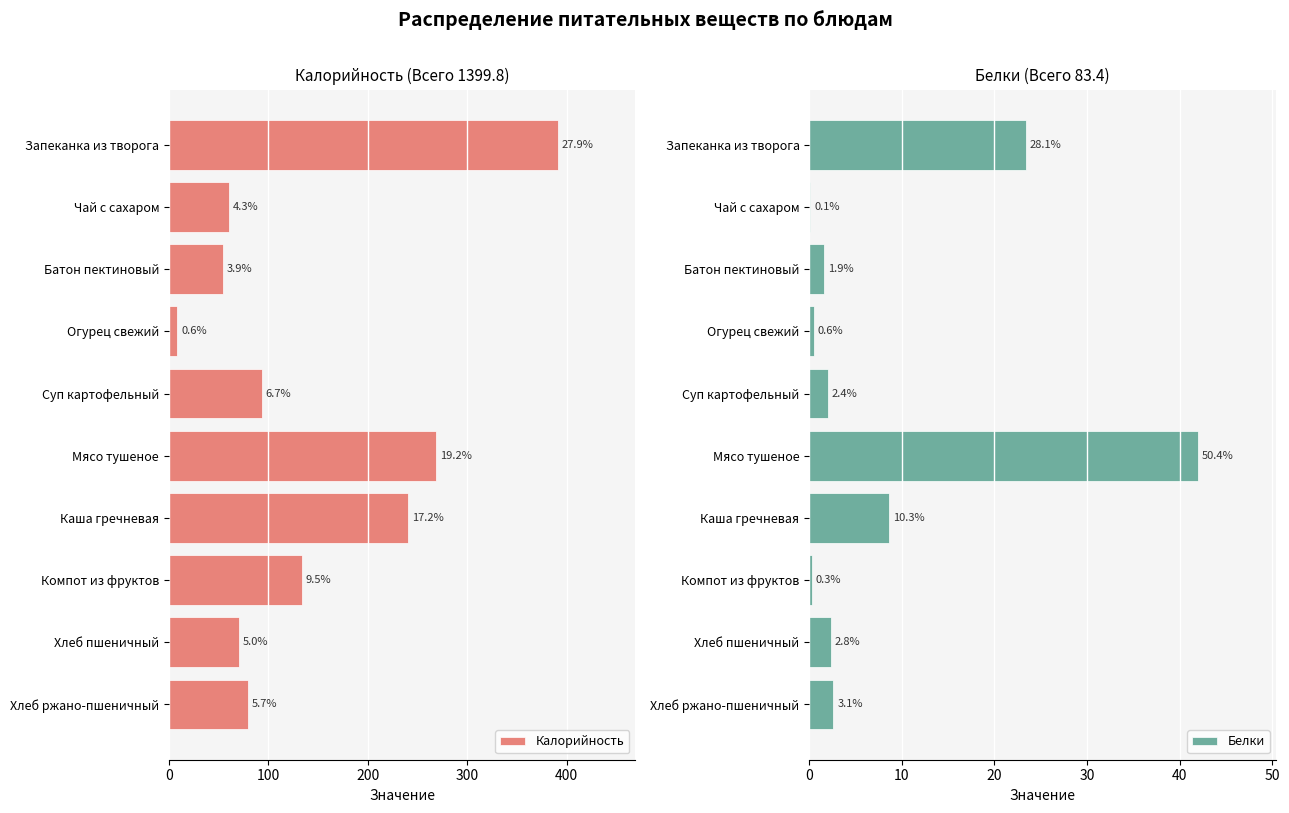

Is it true that Белки equals 0.1 at Чай с сахаром?

True